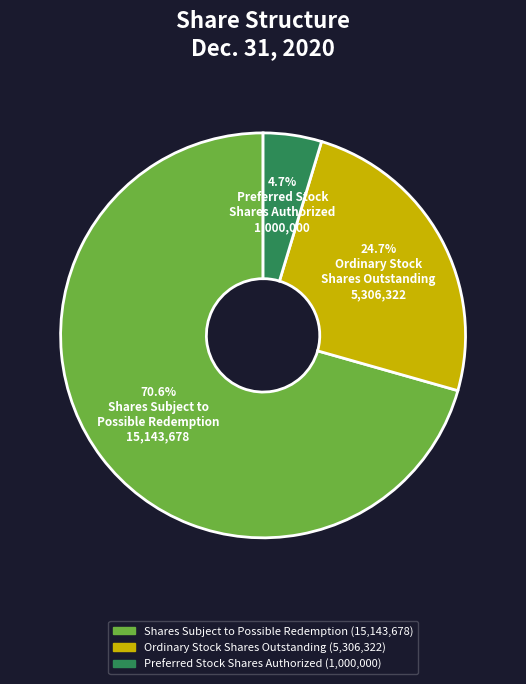

Count the number of slices in the pie.

3